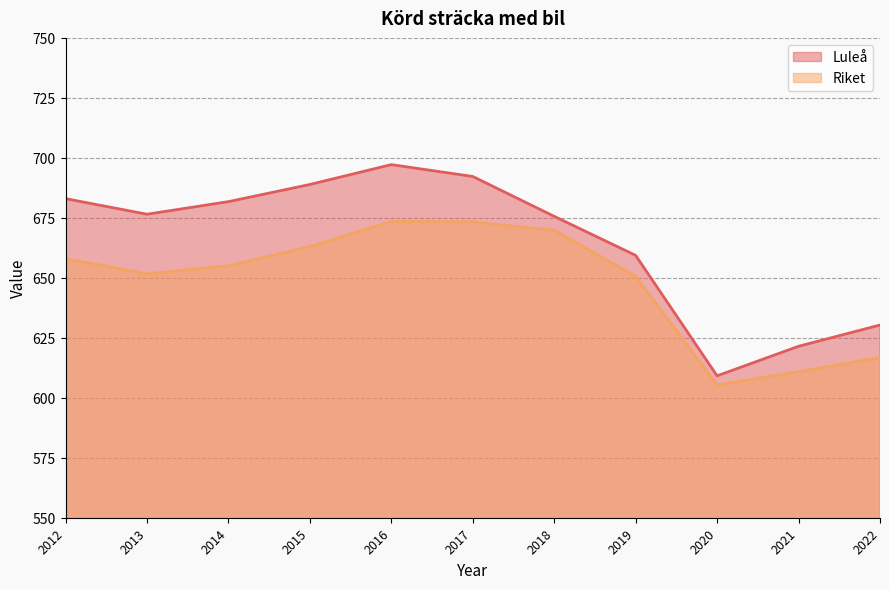

The Riket series shows 1000.6 at 2014. True or false?

False